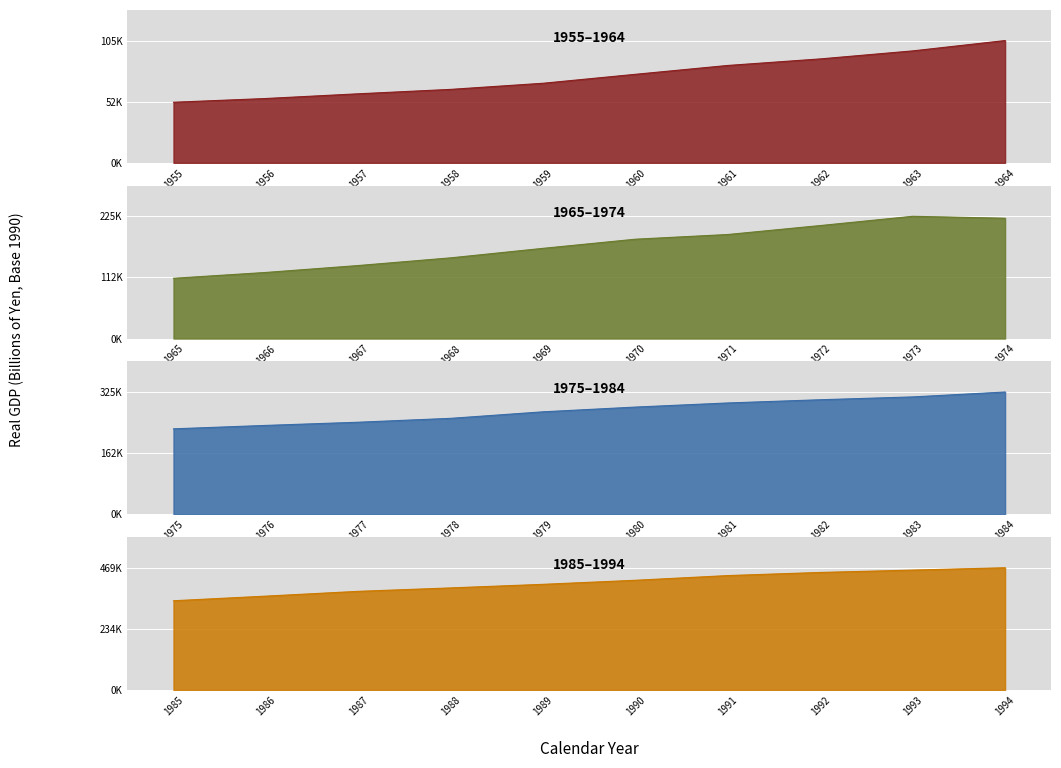

Where is the first local maximum?

1973